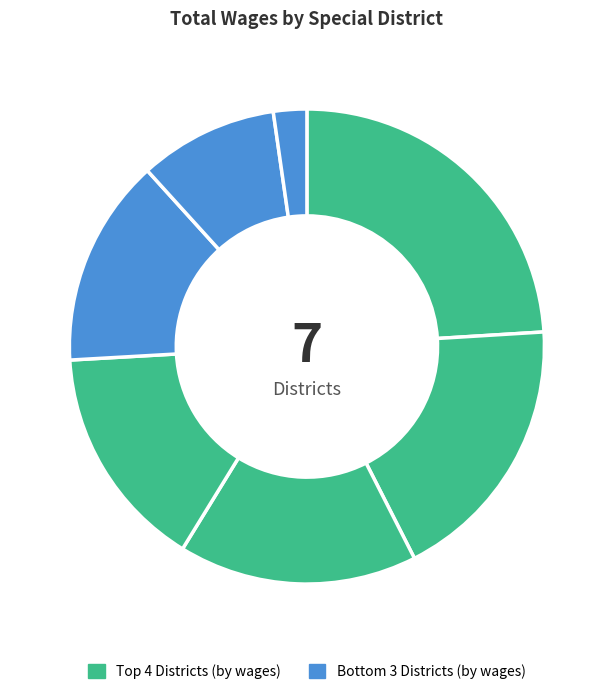

Is there a majority slice in this chart?

No